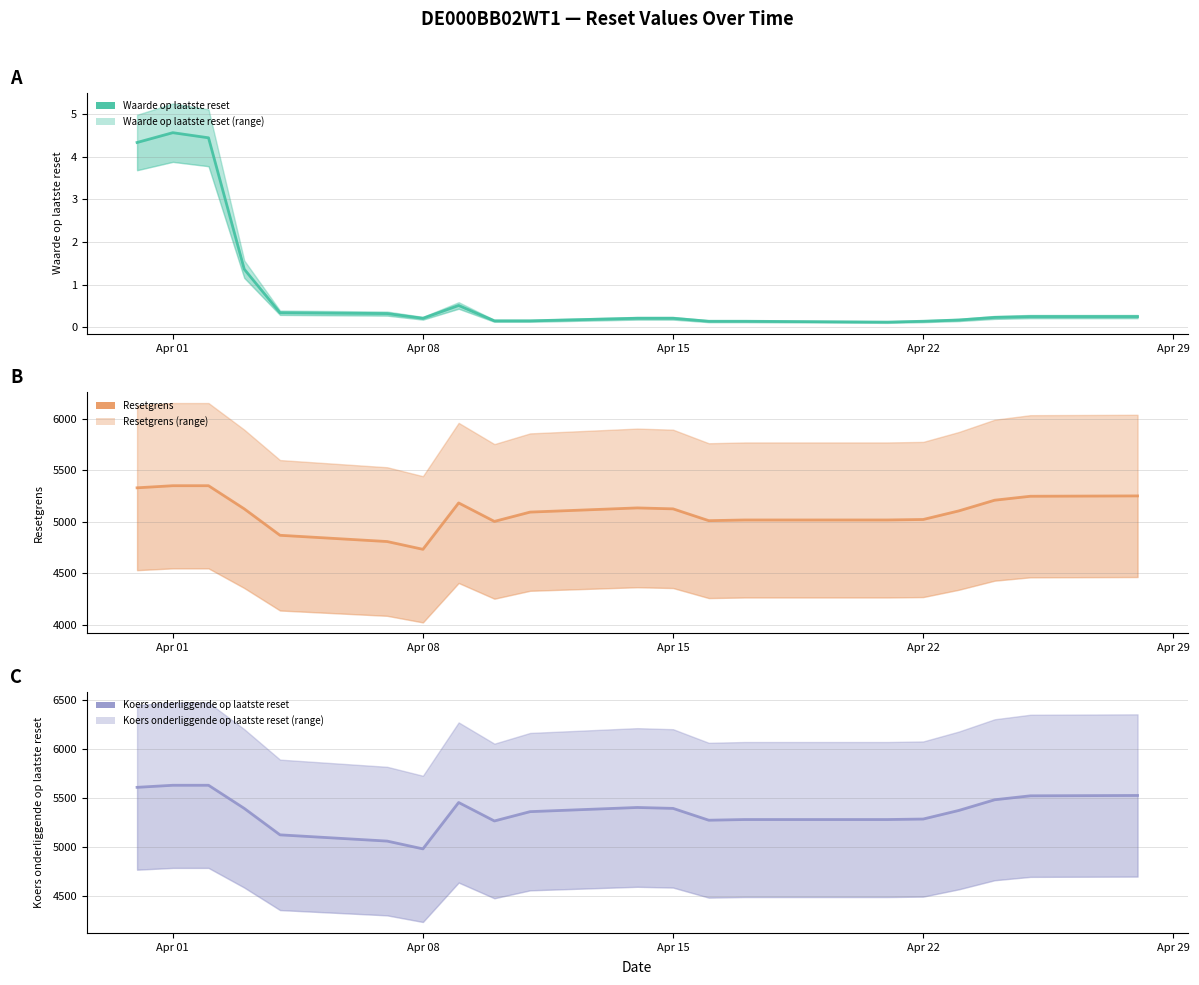

The Resetgrens series shows 5126.4 at Apr 15. True or false?

True